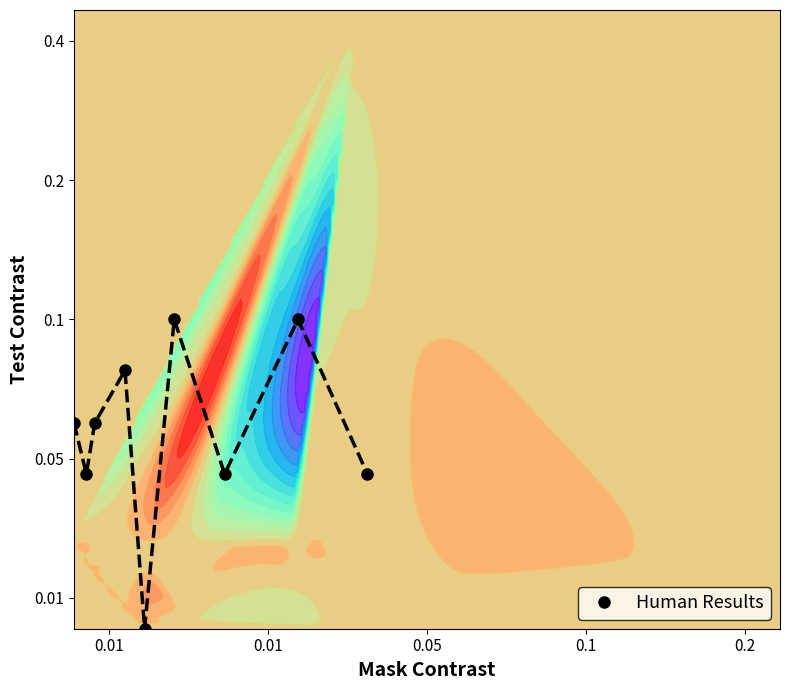

Is it true that the value at 0.05 is 0.2?

False